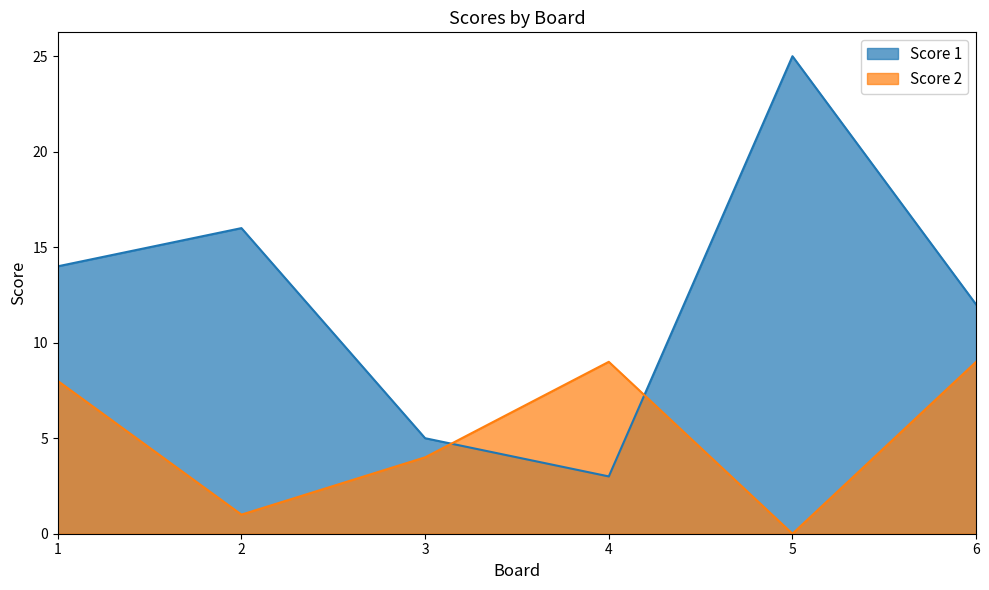

At which category does Score 2 reach its first local valley?

2